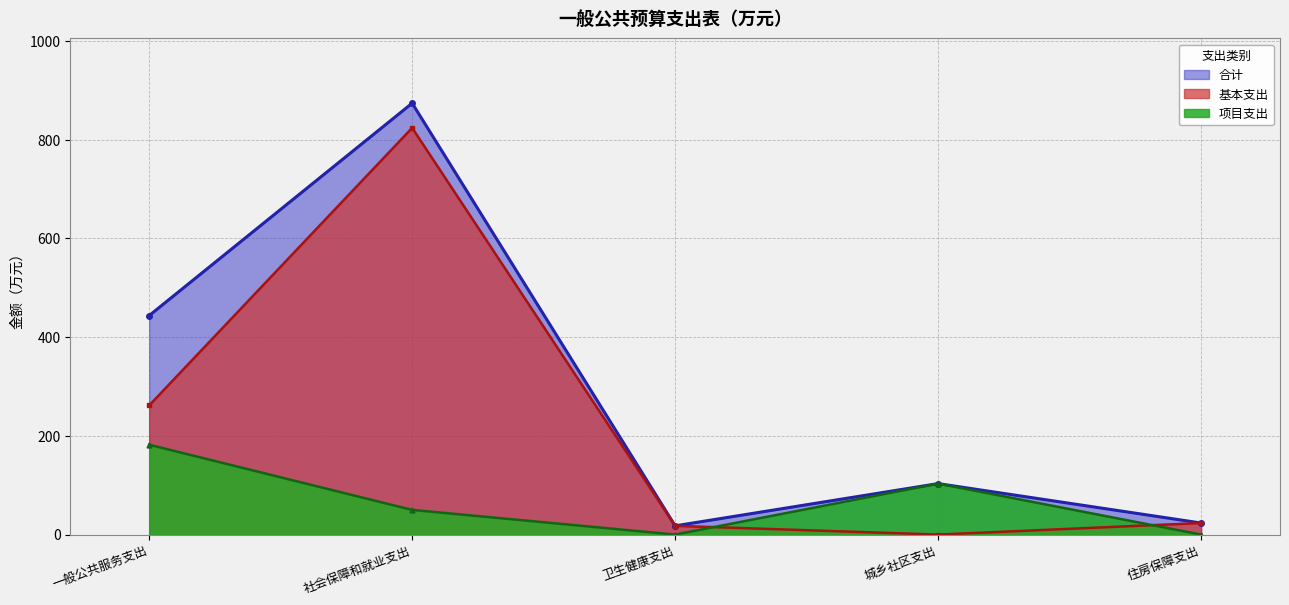

True or false: 基本支出 has a value of 0.0 at 城乡社区支出.

True